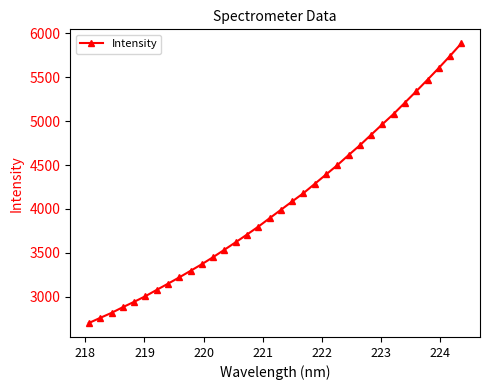

True or false: there are more than 2 points higher than both neighbors.

False